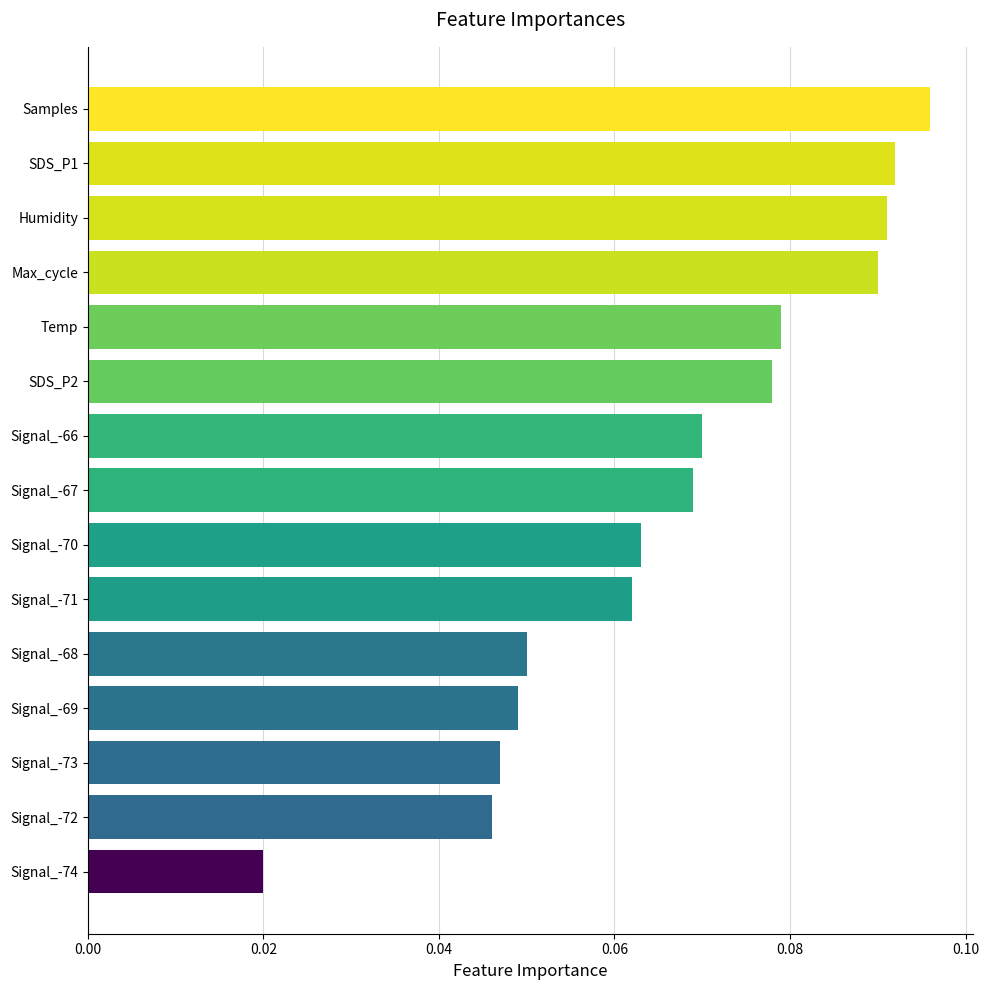

Between Temp and Humidity, which is larger?

Humidity